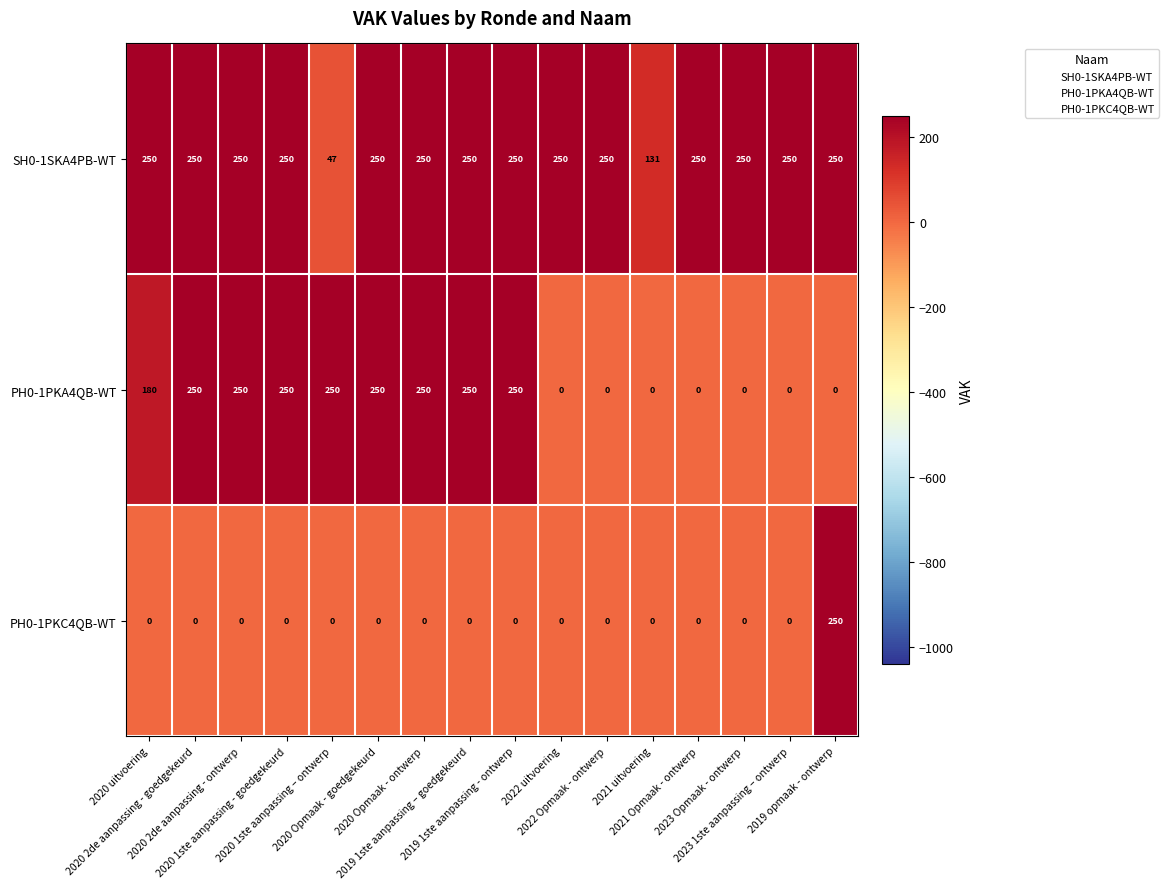

What is the sum of all SH0-1SKA4PB-WT values?

3678